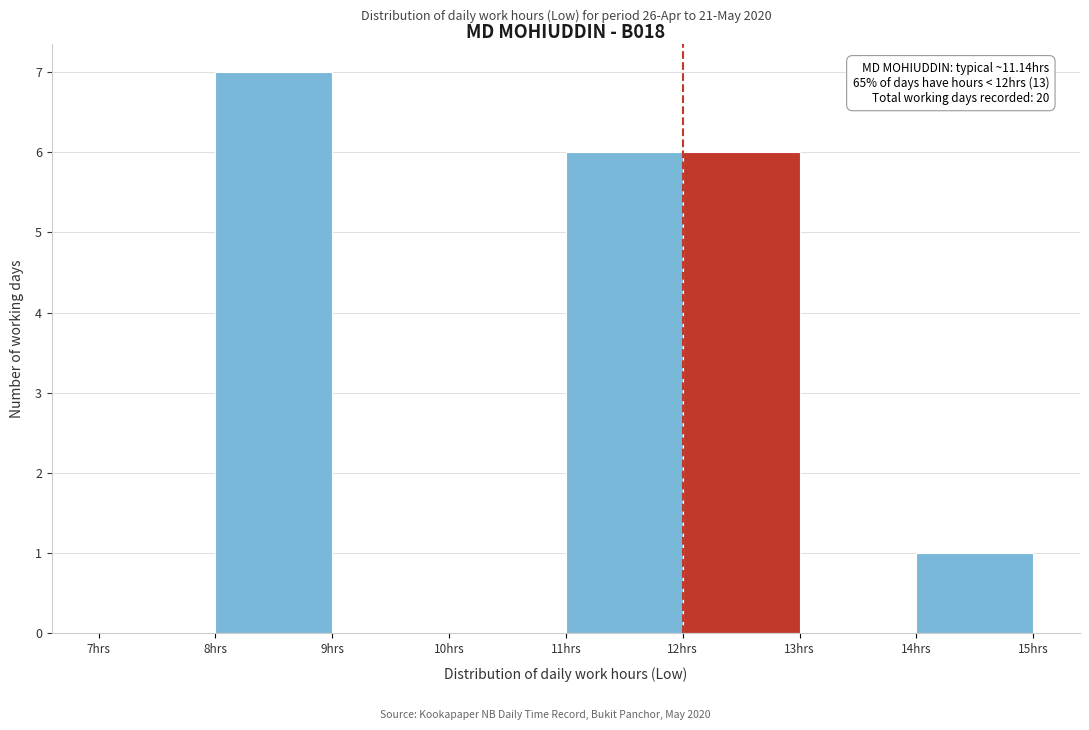

Over which range of the x-axis is the bar tallest?

8 to 9